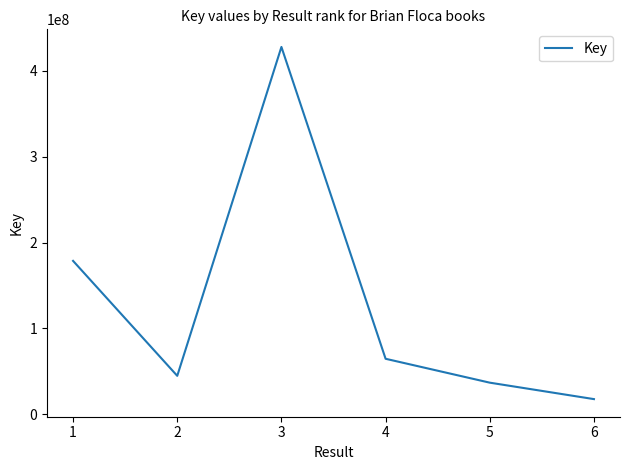

Is this an area chart (filled region under the line)?

No